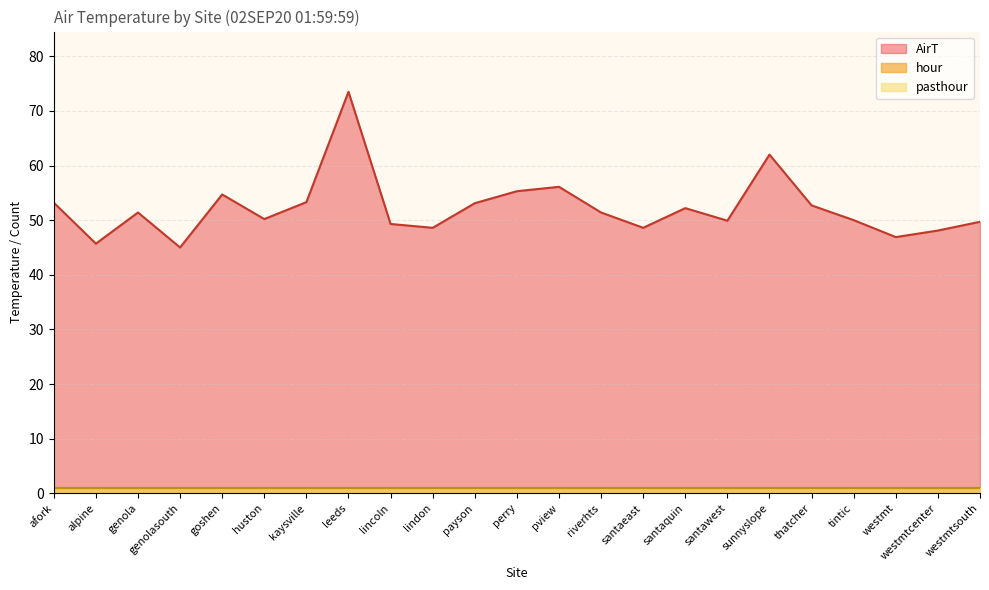

What is the value of the AirT point at the 6th from the left?

50.2